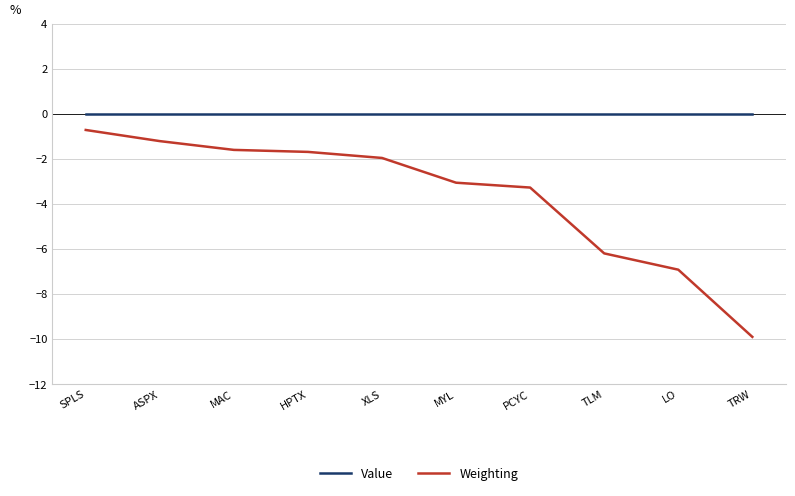

Is this an area chart (filled region under the line)?

No